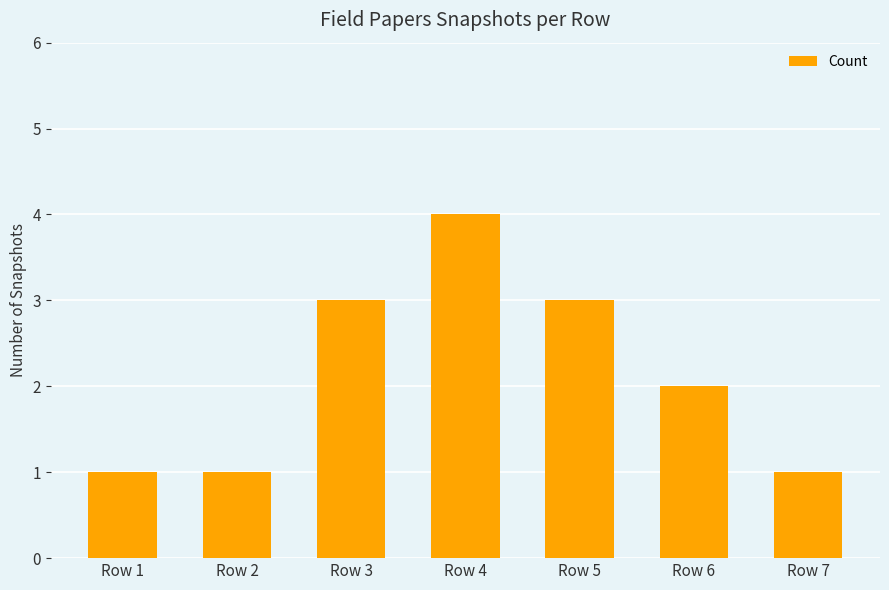

What is the change in value from Row 6 to Row 7?

-1